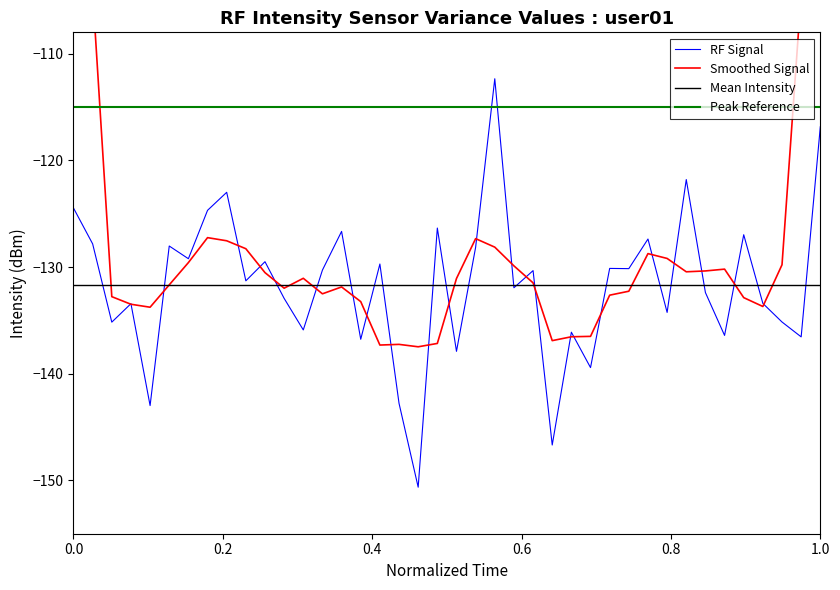

What is the greatest value displayed?

-77.5